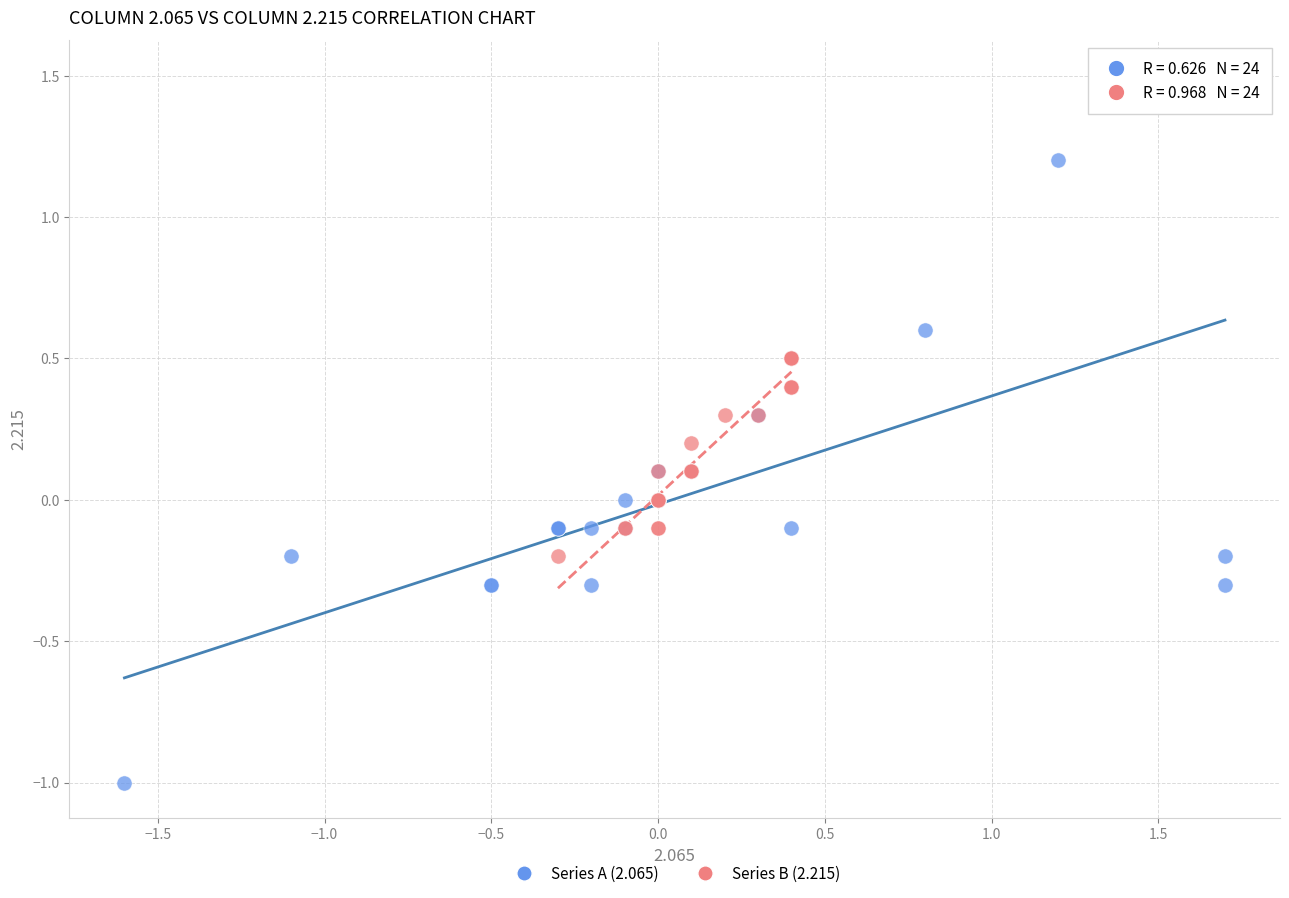

Which series contains the highest Y value?

Series A (2.065)